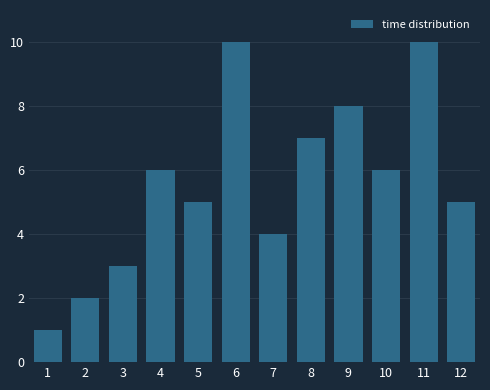

Reading left to right, extract all data points from this chart.

1=1	2=2	3=3	4=6	5=5	6=10	7=4	8=7	9=8	10=6	11=10	12=5